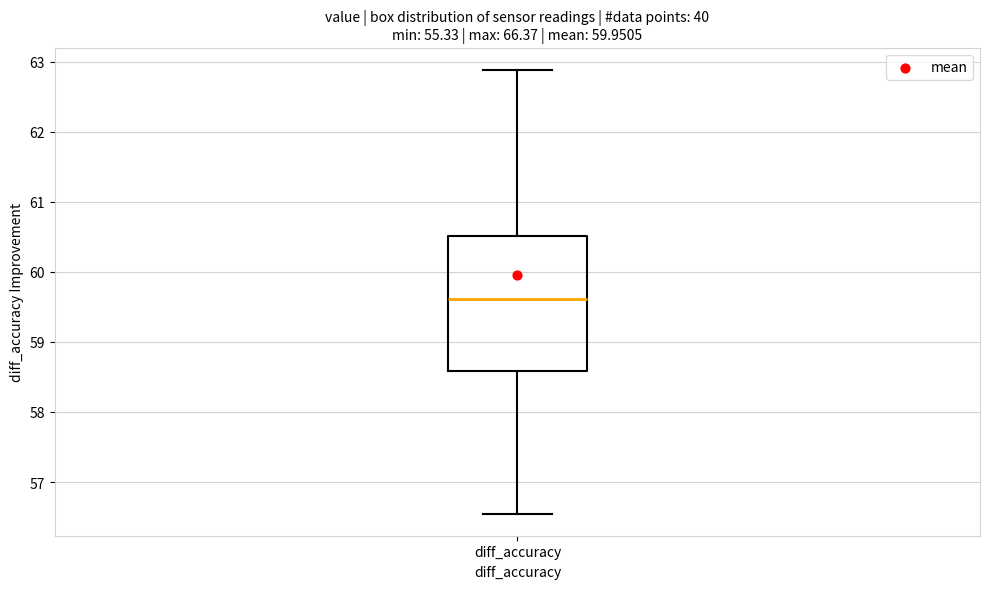

Transcribe this box plot: give where the median line is, the range the box spans, and where the two whiskers end, as read against the y-axis. The values are not printed on the chart, so give them approximately, as read against the axis.

median 59.6, box 58.6 to 60.5, whiskers 56.6 to 62.9